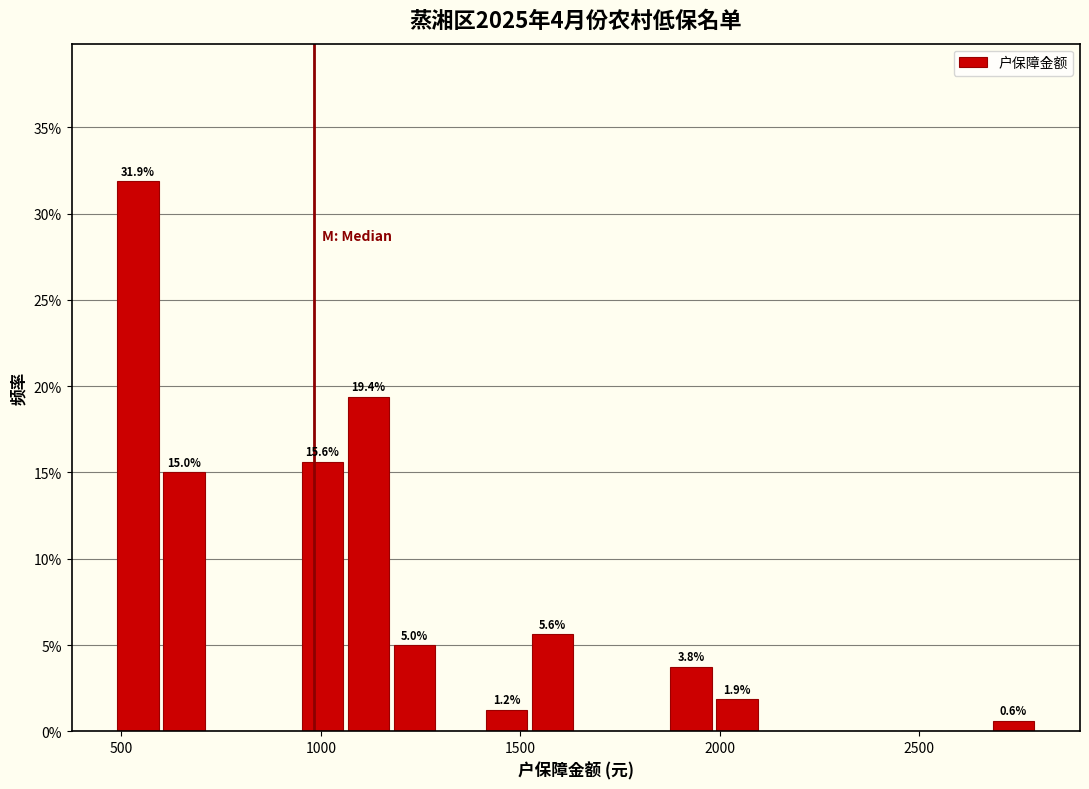

Read against the x-axis, roughly where is the centre of the tallest bar?

550